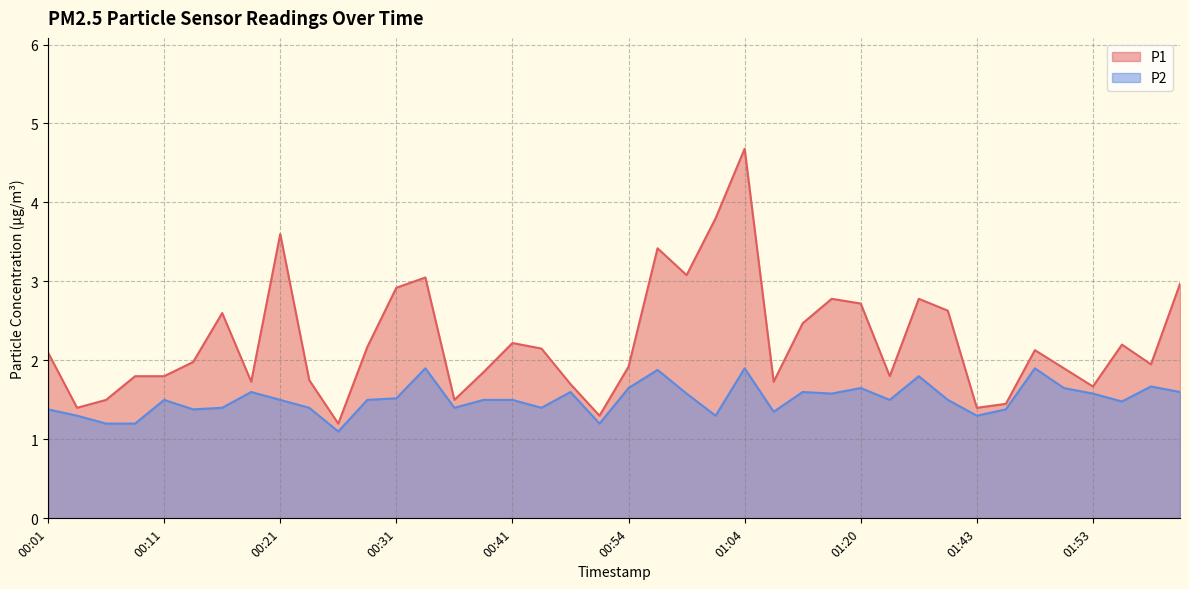

Which category has the highest value in the P2 series?

00:33